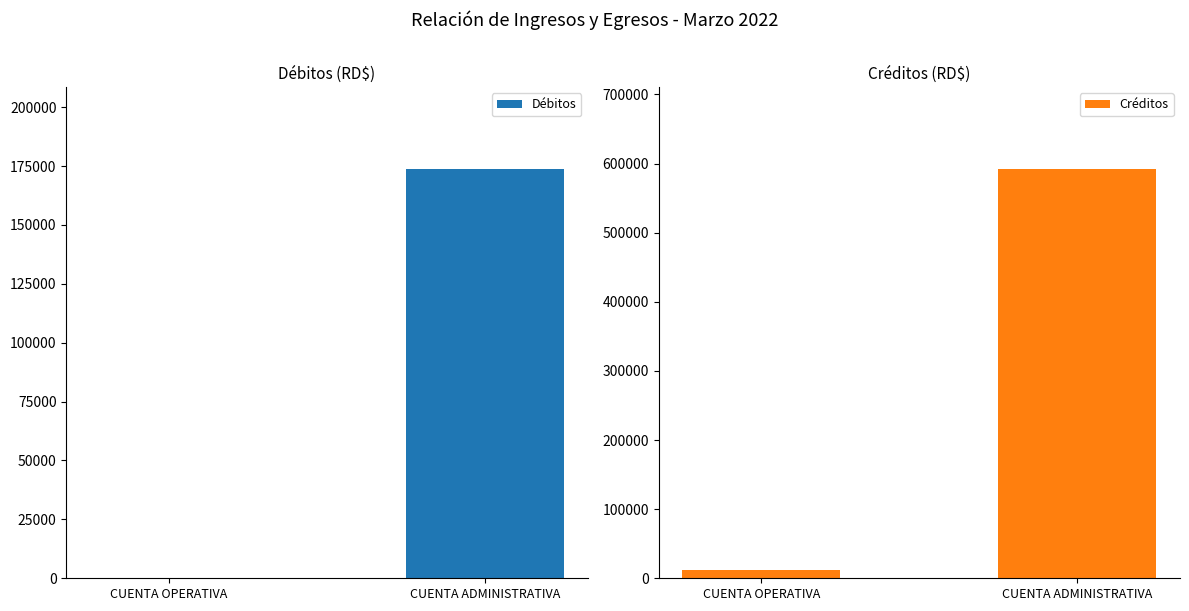

Where is Débitos nearest to the value 86853?

CUENTA OPERATIVA